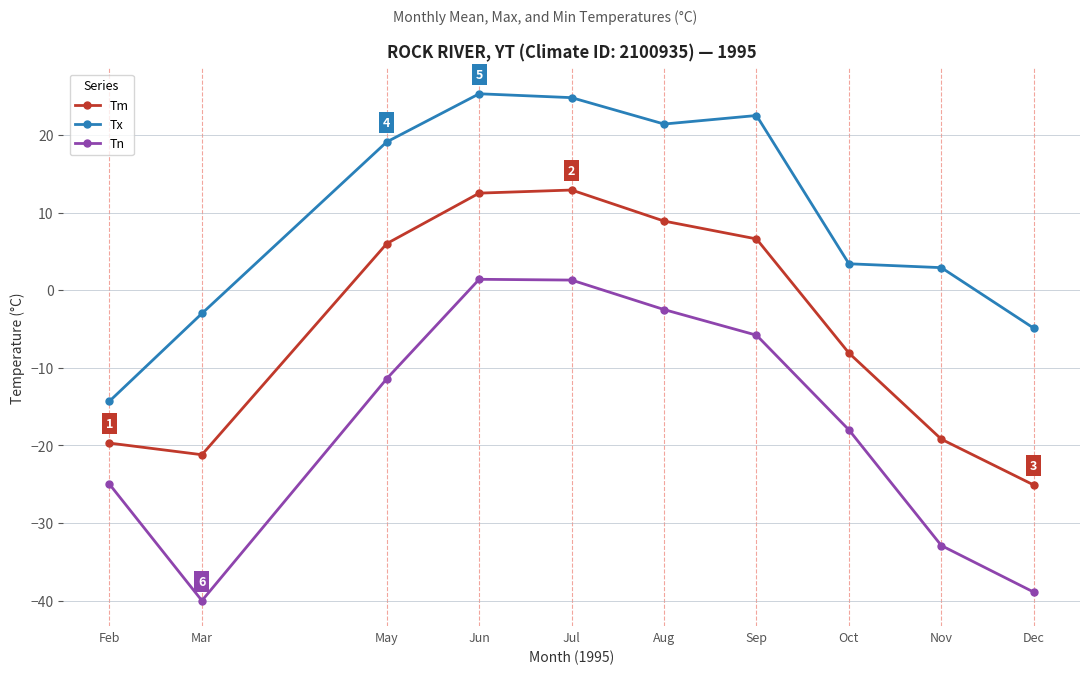

Is the value of Tx at Jun greater than the value of Tm at Oct?

Yes